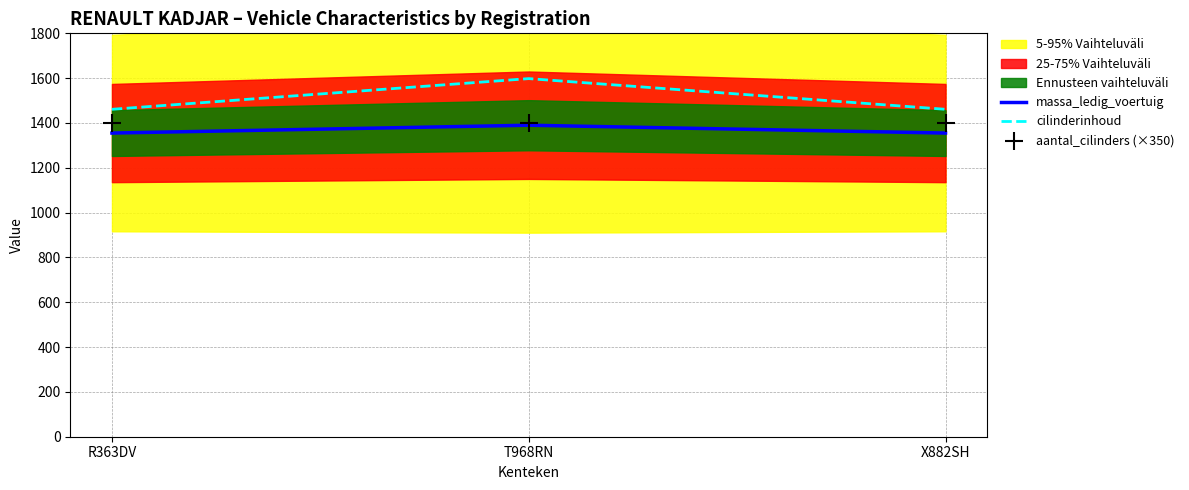

Is the value of massa_ledig_voertuig at X882SH greater than the value of cilinderinhoud at T968RN?

No